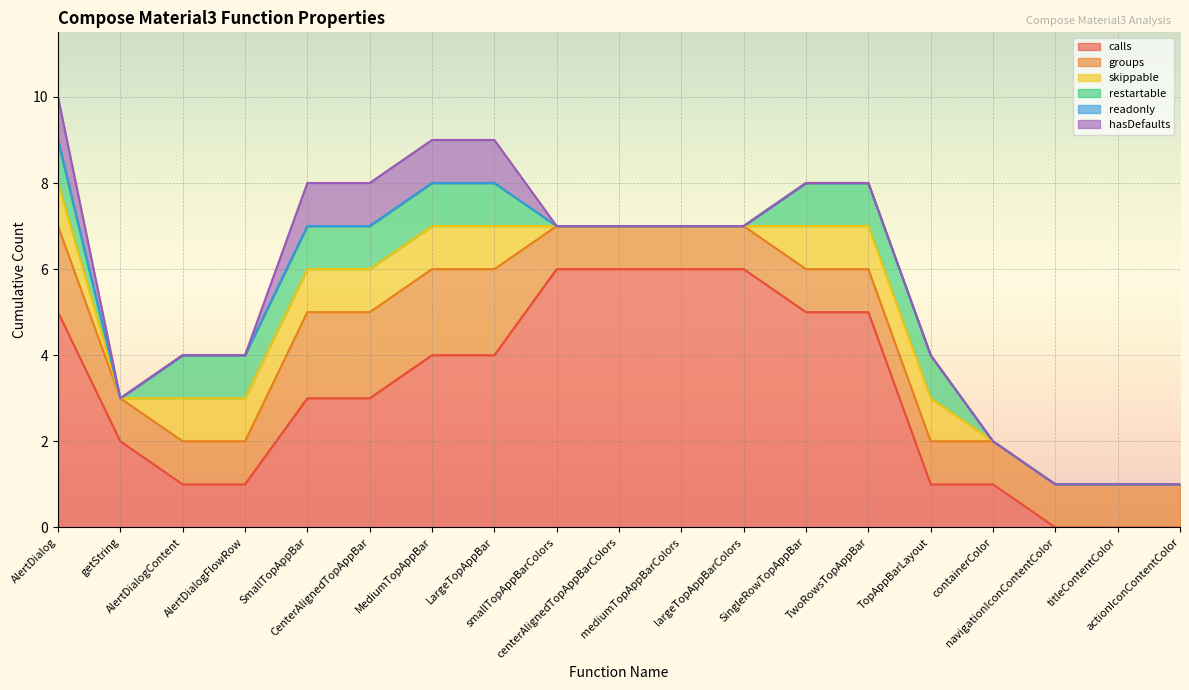

Reading left to right, what are all the values shown in this chart?

calls: AlertDialog=5	getString=2	AlertDialogContent=1	AlertDialogFlowRow=1	SmallTopAppBar=3	CenterAlignedTopAppBar=3	MediumTopAppBar=4	LargeTopAppBar=4	smallTopAppBarColors=6	centerAlignedTopAppBarColors=6	mediumTopAppBarColors=6	largeTopAppBarColors=6	SingleRowTopAppBar=5	TwoRowsTopAppBar=5	TopAppBarLayout=1	containerColor=1	navigationIconContentColor=0	titleContentColor=0	actionIconContentColor=0
groups: AlertDialog=2	getString=1	AlertDialogContent=1	AlertDialogFlowRow=1	SmallTopAppBar=2	CenterAlignedTopAppBar=2	MediumTopAppBar=2	LargeTopAppBar=2	smallTopAppBarColors=1	centerAlignedTopAppBarColors=1	mediumTopAppBarColors=1	largeTopAppBarColors=1	SingleRowTopAppBar=1	TwoRowsTopAppBar=1	TopAppBarLayout=1	containerColor=1	navigationIconContentColor=1	titleContentColor=1	actionIconContentColor=1
skippable: AlertDialog=1	getString=0	AlertDialogContent=1	AlertDialogFlowRow=1	SmallTopAppBar=1	CenterAlignedTopAppBar=1	MediumTopAppBar=1	LargeTopAppBar=1	smallTopAppBarColors=0	centerAlignedTopAppBarColors=0	mediumTopAppBarColors=0	largeTopAppBarColors=0	SingleRowTopAppBar=1	TwoRowsTopAppBar=1	TopAppBarLayout=1	containerColor=0	navigationIconContentColor=0	titleContentColor=0	actionIconContentColor=0
restartable: AlertDialog=1	getString=0	AlertDialogContent=1	AlertDialogFlowRow=1	SmallTopAppBar=1	CenterAlignedTopAppBar=1	MediumTopAppBar=1	LargeTopAppBar=1	smallTopAppBarColors=0	centerAlignedTopAppBarColors=0	mediumTopAppBarColors=0	largeTopAppBarColors=0	SingleRowTopAppBar=1	TwoRowsTopAppBar=1	TopAppBarLayout=1	containerColor=0	navigationIconContentColor=0	titleContentColor=0	actionIconContentColor=0
readonly: AlertDialog=0	getString=0	AlertDialogContent=0	AlertDialogFlowRow=0	SmallTopAppBar=0	CenterAlignedTopAppBar=0	MediumTopAppBar=0	LargeTopAppBar=0	smallTopAppBarColors=0	centerAlignedTopAppBarColors=0	mediumTopAppBarColors=0	largeTopAppBarColors=0	SingleRowTopAppBar=0	TwoRowsTopAppBar=0	TopAppBarLayout=0	containerColor=0	navigationIconContentColor=0	titleContentColor=0	actionIconContentColor=0
hasDefaults: AlertDialog=1	getString=0	AlertDialogContent=0	AlertDialogFlowRow=0	SmallTopAppBar=1	CenterAlignedTopAppBar=1	MediumTopAppBar=1	LargeTopAppBar=1	smallTopAppBarColors=0	centerAlignedTopAppBarColors=0	mediumTopAppBarColors=0	largeTopAppBarColors=0	SingleRowTopAppBar=0	TwoRowsTopAppBar=0	TopAppBarLayout=0	containerColor=0	navigationIconContentColor=0	titleContentColor=0	actionIconContentColor=0